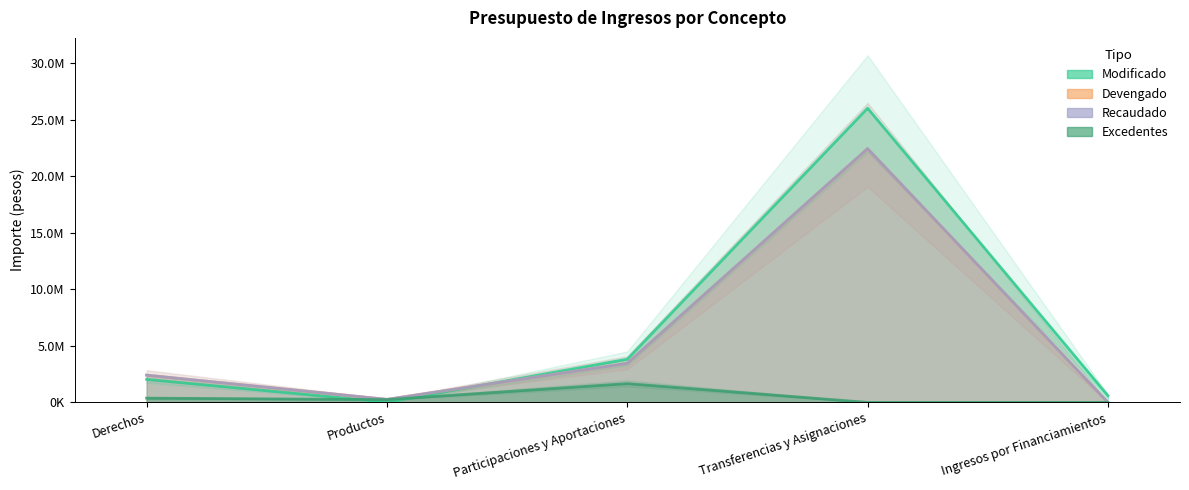

Is the value of Recaudado at Derechos greater than the value of Excedentes at Transferencias y Asignaciones?

Yes